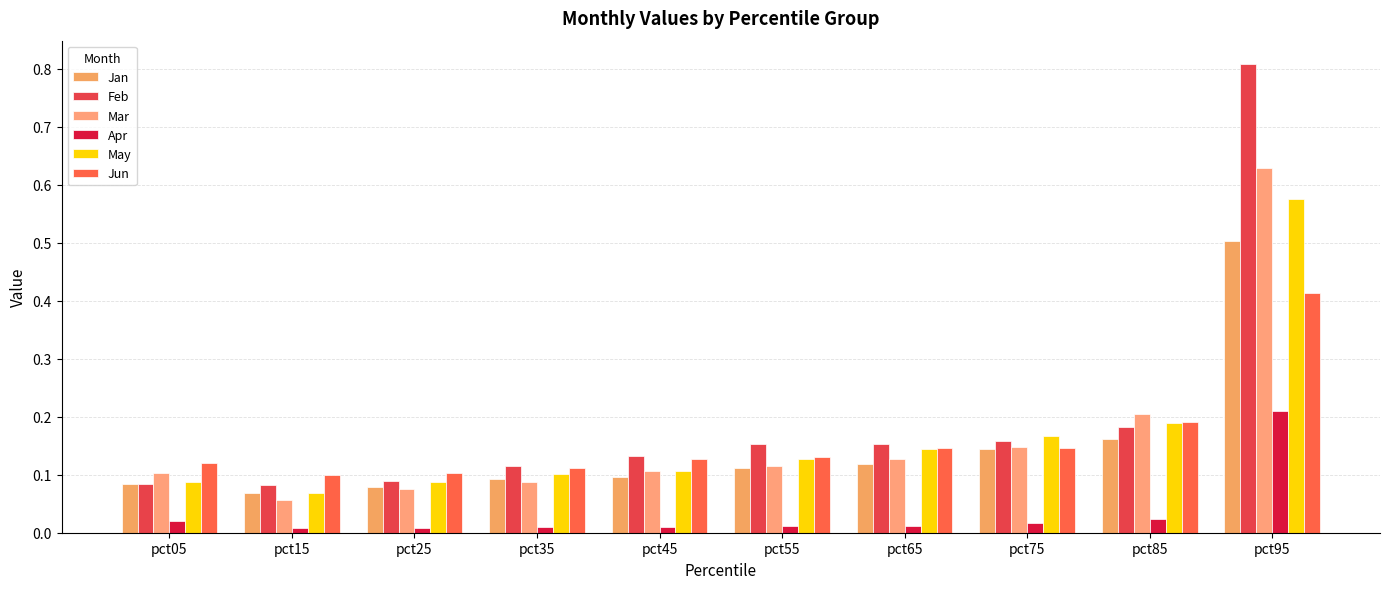

How many bars are there in total?

60